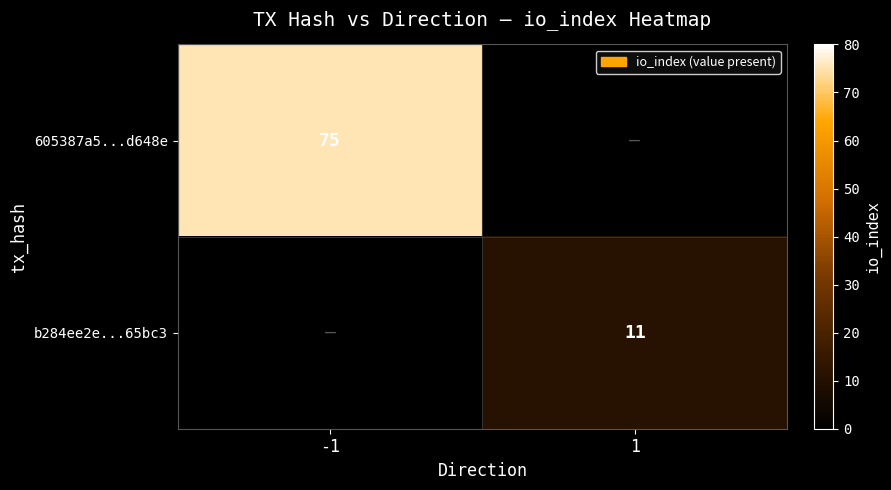

Is it true that 605387a5...d648e equals 75 at -1?

True